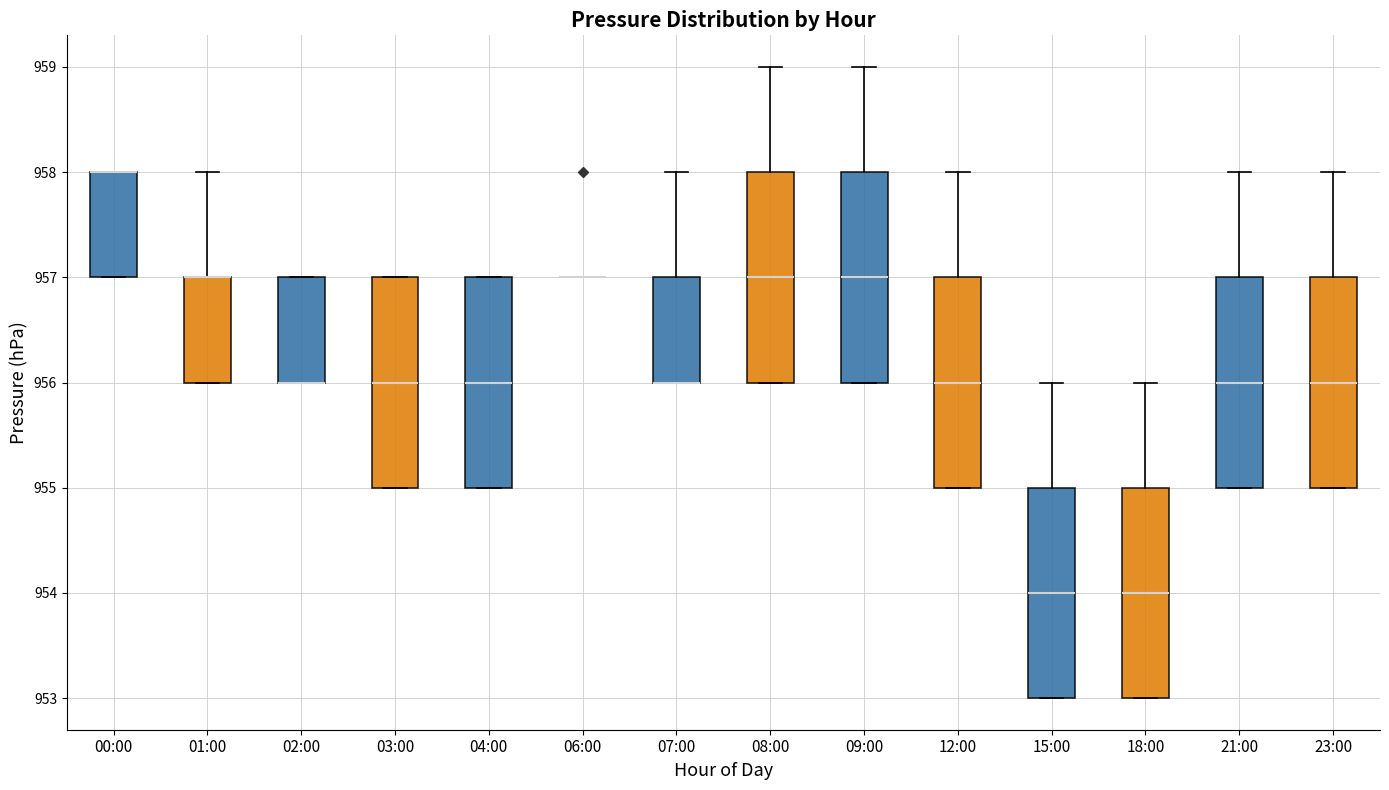

Reading left to right, read every box against the y-axis: the position of its median line, the range the box covers, and the ends of its whiskers. The values are not printed on the chart, so give them approximately, as read against the axis.

00:00: median 958 (drawn on the box's upper edge), box 957 to 958, whiskers 957 to 958
01:00: median 957 (drawn on the box's upper edge), box 956 to 957, whiskers 956 to 958
02:00: median 956 (drawn on the box's lower edge), box 956 to 957, whiskers 956 to 957
03:00: median 956, box 955 to 957, whiskers 955 to 957
04:00: median 956, box 955 to 957, whiskers 955 to 957
06:00: box collapsed to a line at 957, whiskers 957 to 957
07:00: median 956 (drawn on the box's lower edge), box 956 to 957, whiskers 956 to 958
08:00: median 957, box 956 to 958, whiskers 956 to 959
09:00: median 957, box 956 to 958, whiskers 956 to 959
12:00: median 956, box 955 to 957, whiskers 955 to 958
15:00: median 954, box 953 to 955, whiskers 953 to 956
18:00: median 954, box 953 to 955, whiskers 953 to 956
21:00: median 956, box 955 to 957, whiskers 955 to 958
23:00: median 956, box 955 to 957, whiskers 955 to 958